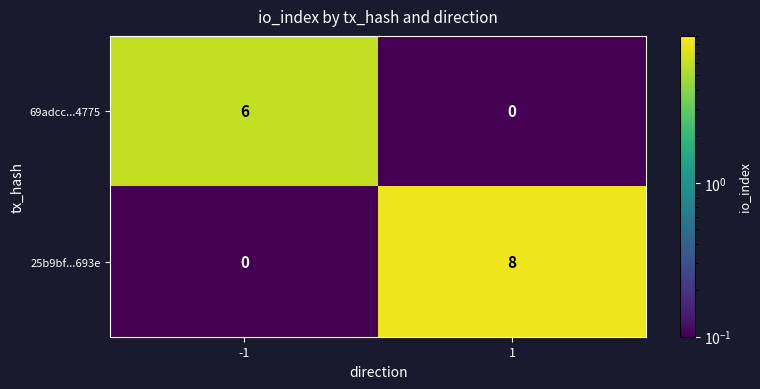

What is the average value of the 25b9bf...693e series?

4